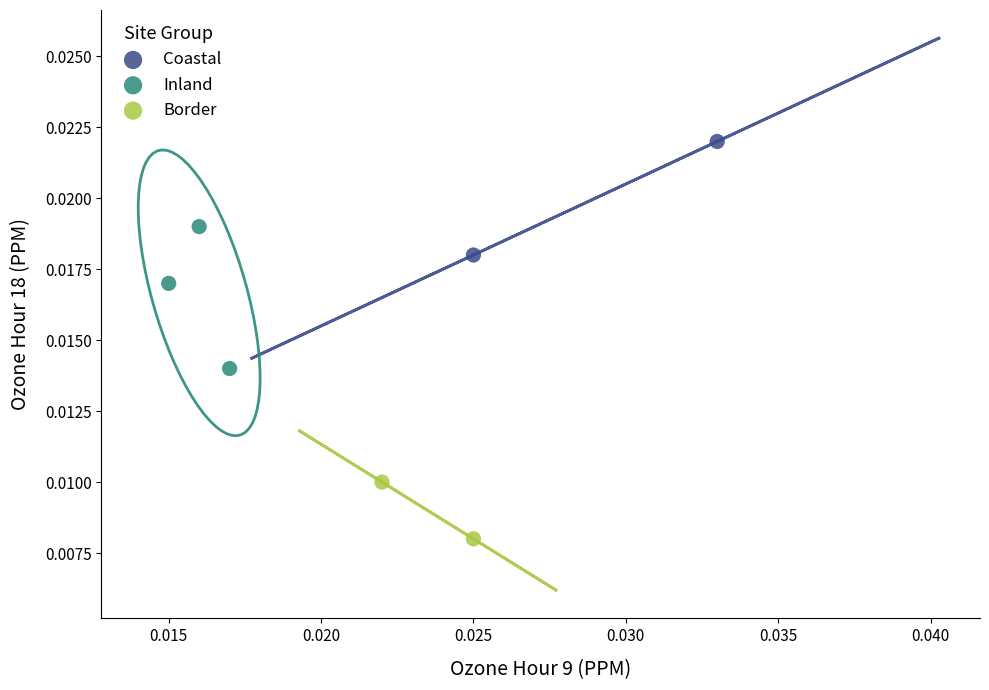

Which series has the largest Y range (max minus min)?

Inland